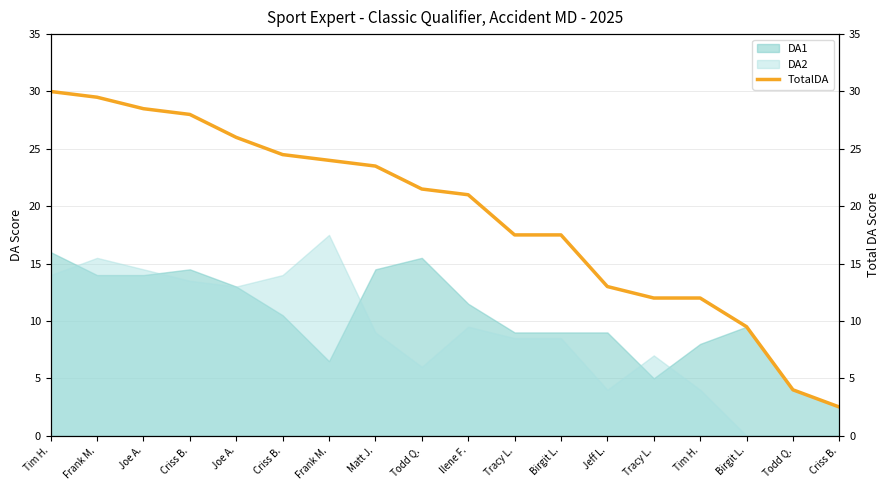

What is the value of the 2nd point from the left?

29.5